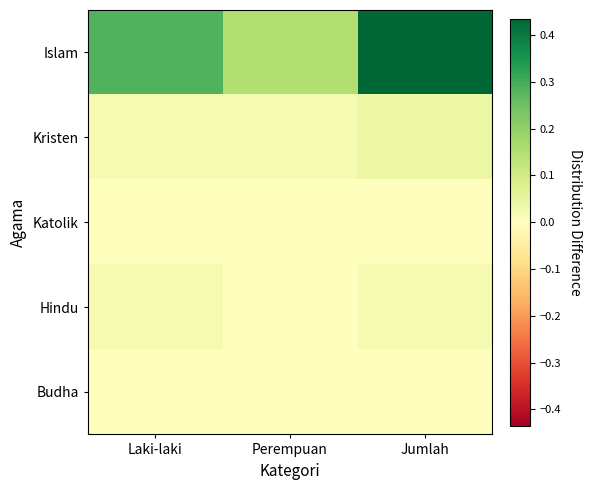

What is the total value across all series at Jumlah?

0.5